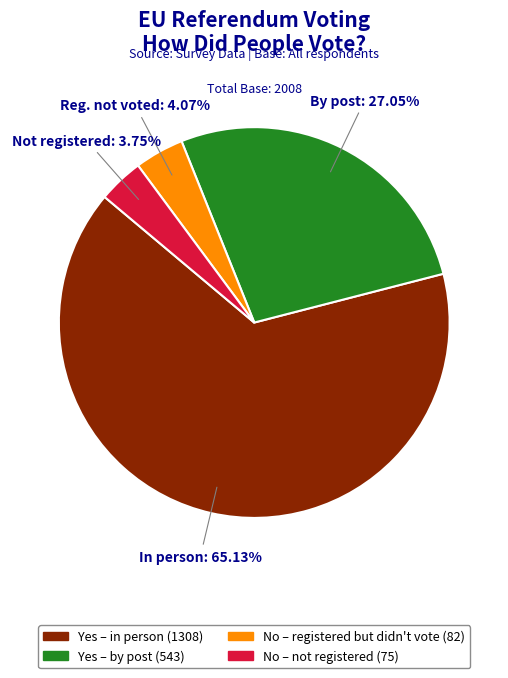

To the nearest percent, what is the average slice percentage?

25%